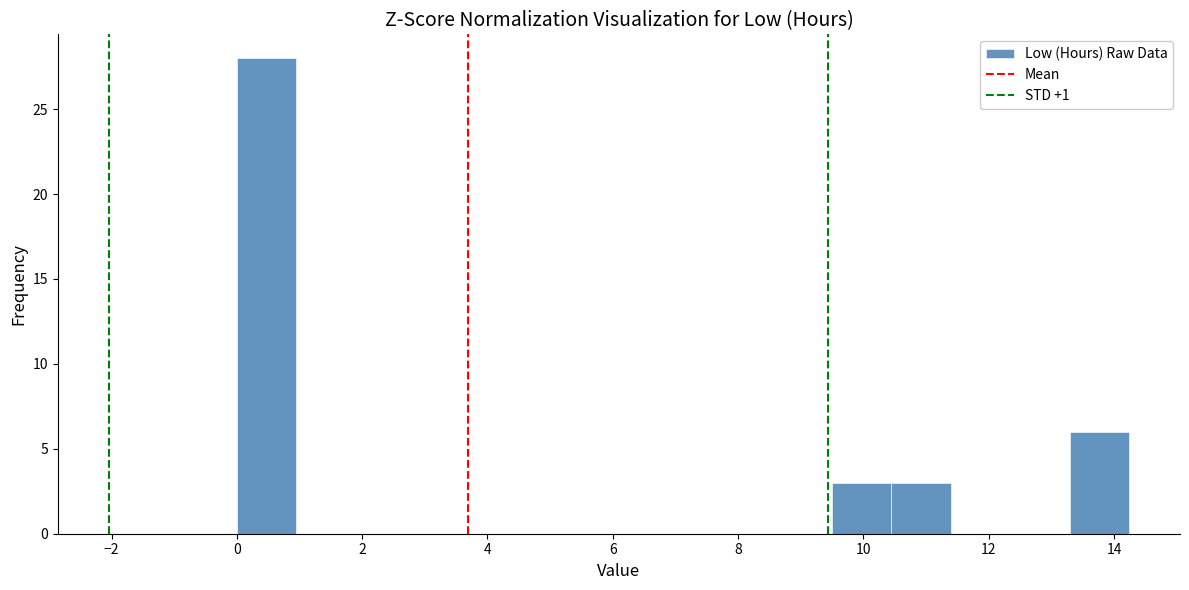

What is the height of the bar covering 0.0 to 1.0 on the x-axis? Neither the bar edges nor the heights are printed on the chart, so give them approximately, as read against the axes.

28